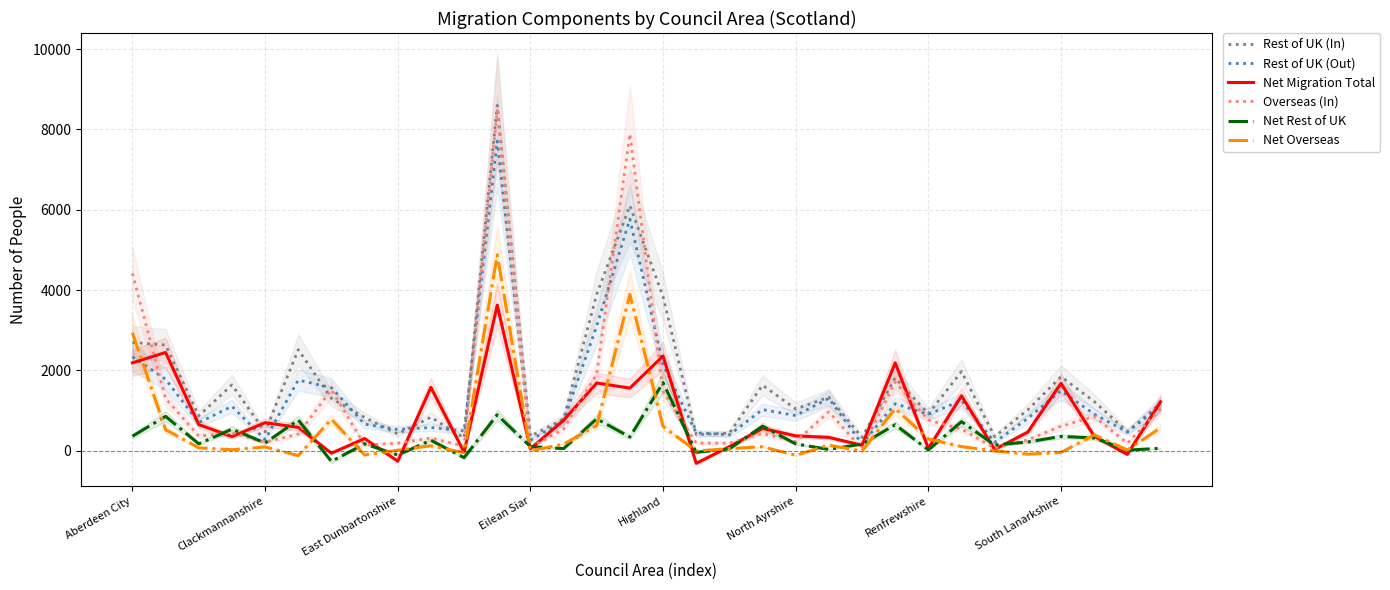

What is the label of the 18th point from the left?

17